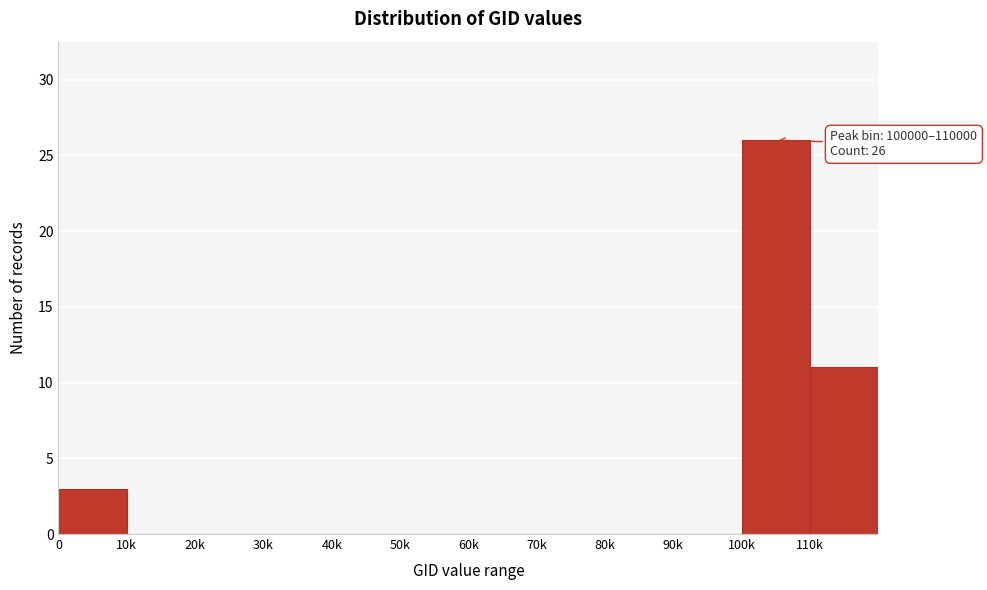

Reading left to right, list all the values displayed in this chart.

0=3	10k=0	20k=0	30k=0	40k=0	50k=0	60k=0	70k=0	80k=0	90k=0	100k=26	110k=11